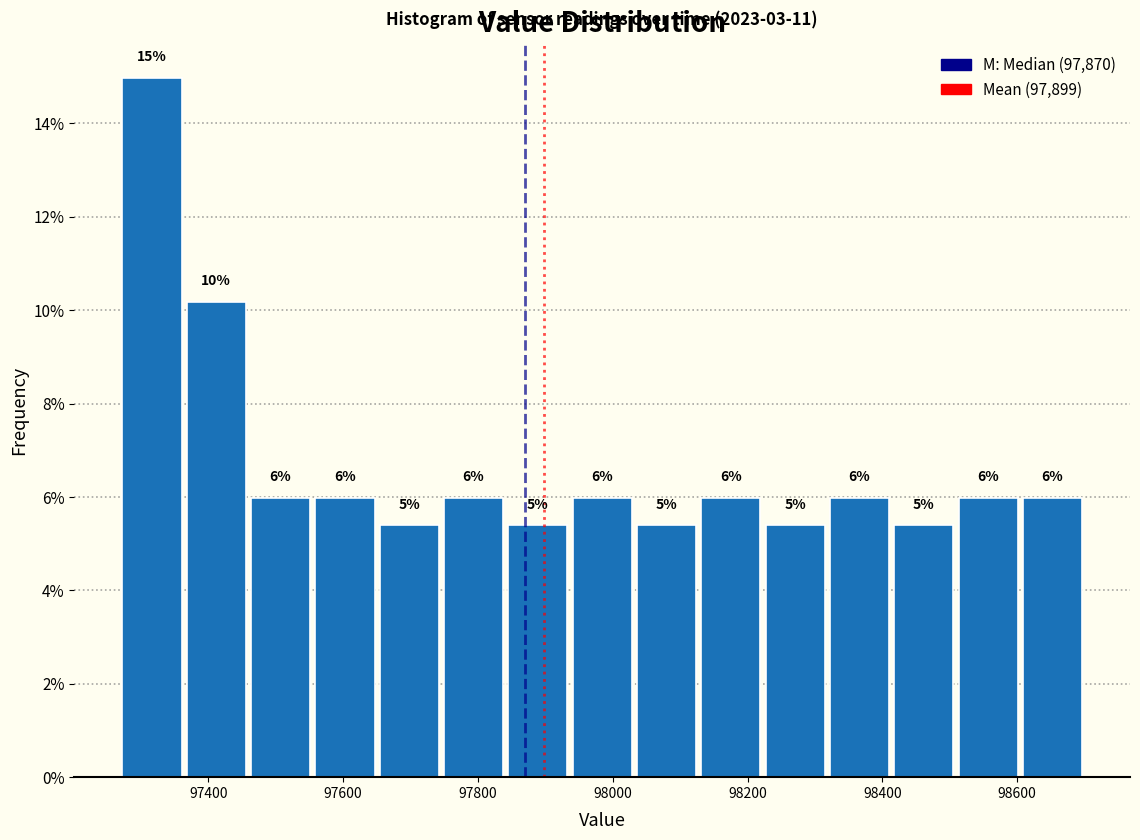

Which range on the x-axis has the tallest bar?

97260 to 97360